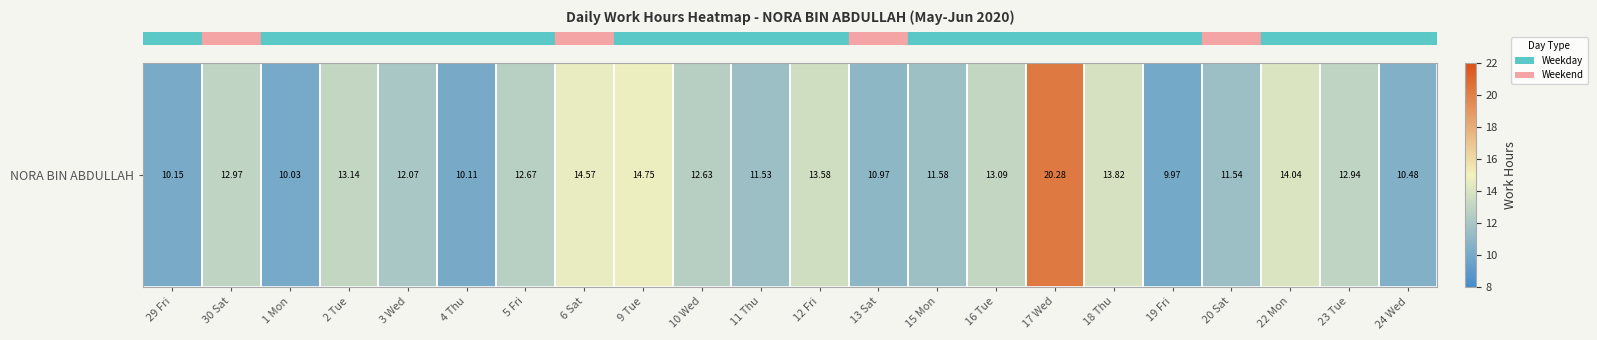

Which has a higher value, 9 Tue or 29 Fri?

9 Tue